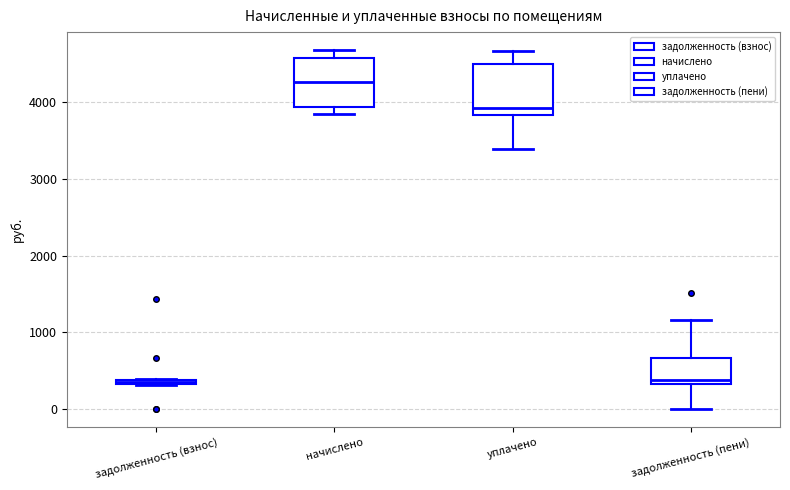

Which box has the highest median line?

начислено